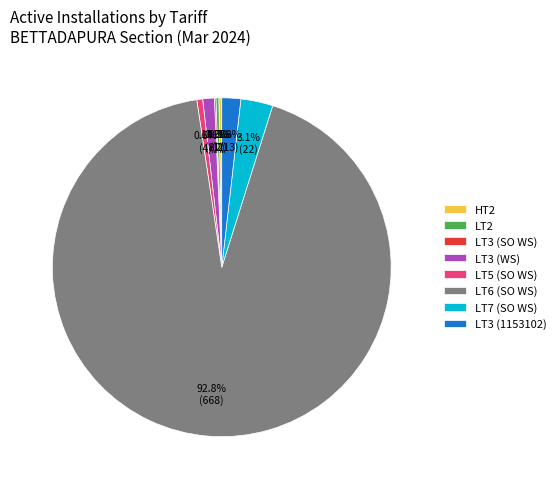

What portion of the pie excludes LT7 (SO WS)?

96.9%